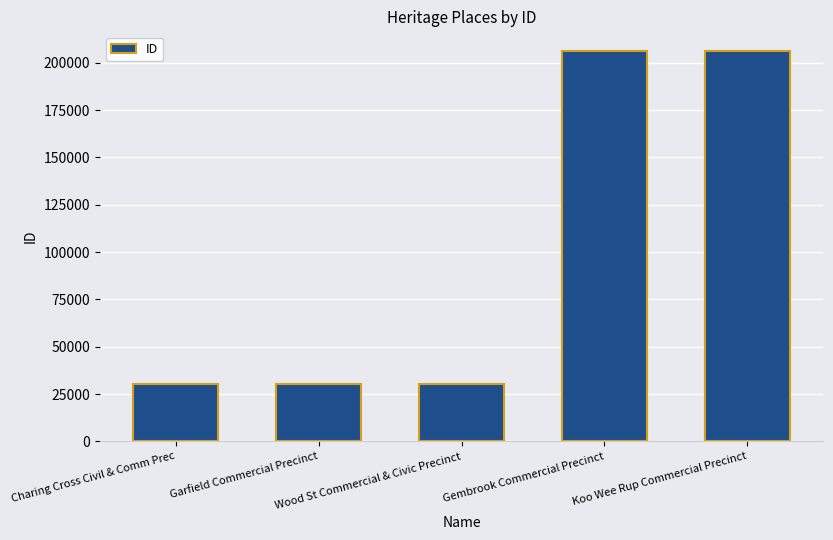

What is the smallest value displayed?

30416